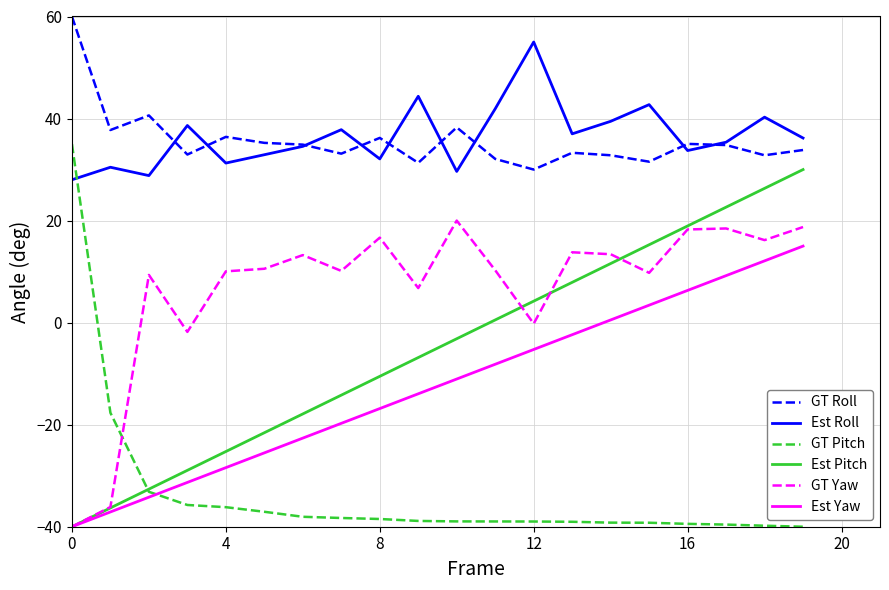

What is the greatest value displayed?

60.0